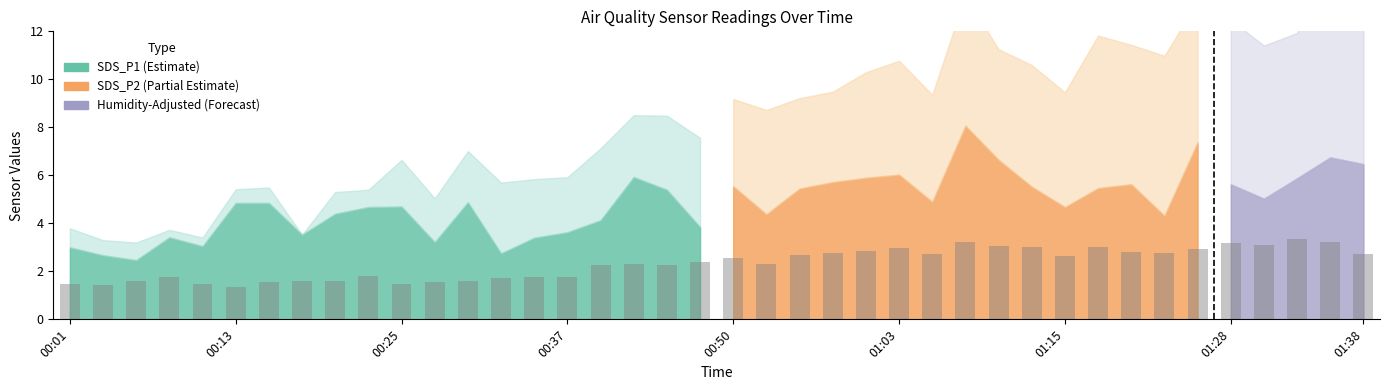

Between 11 and 00:37, which is larger?

00:37